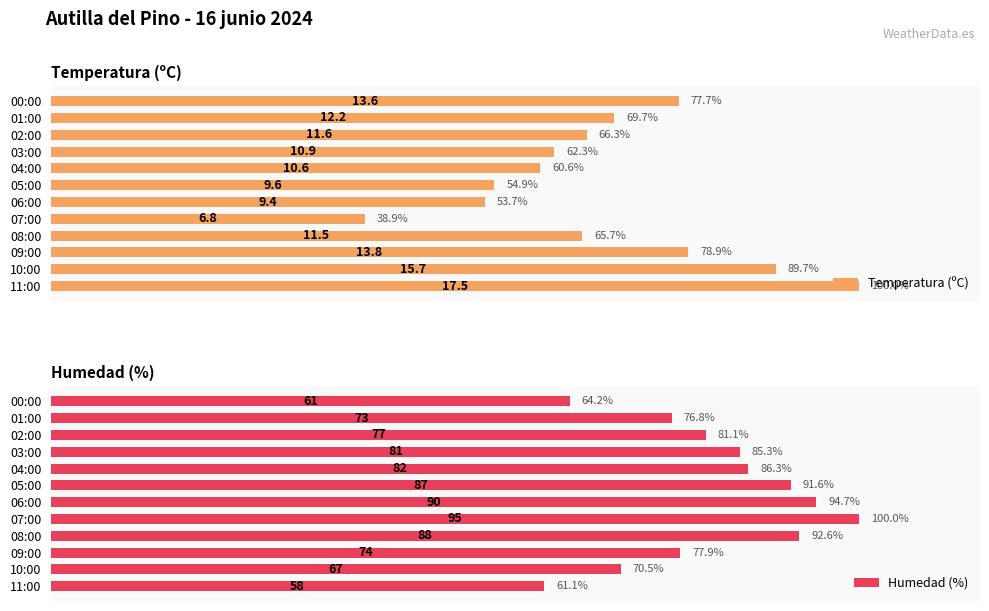

At which label is Humedad (%) closest to 80?

02:00